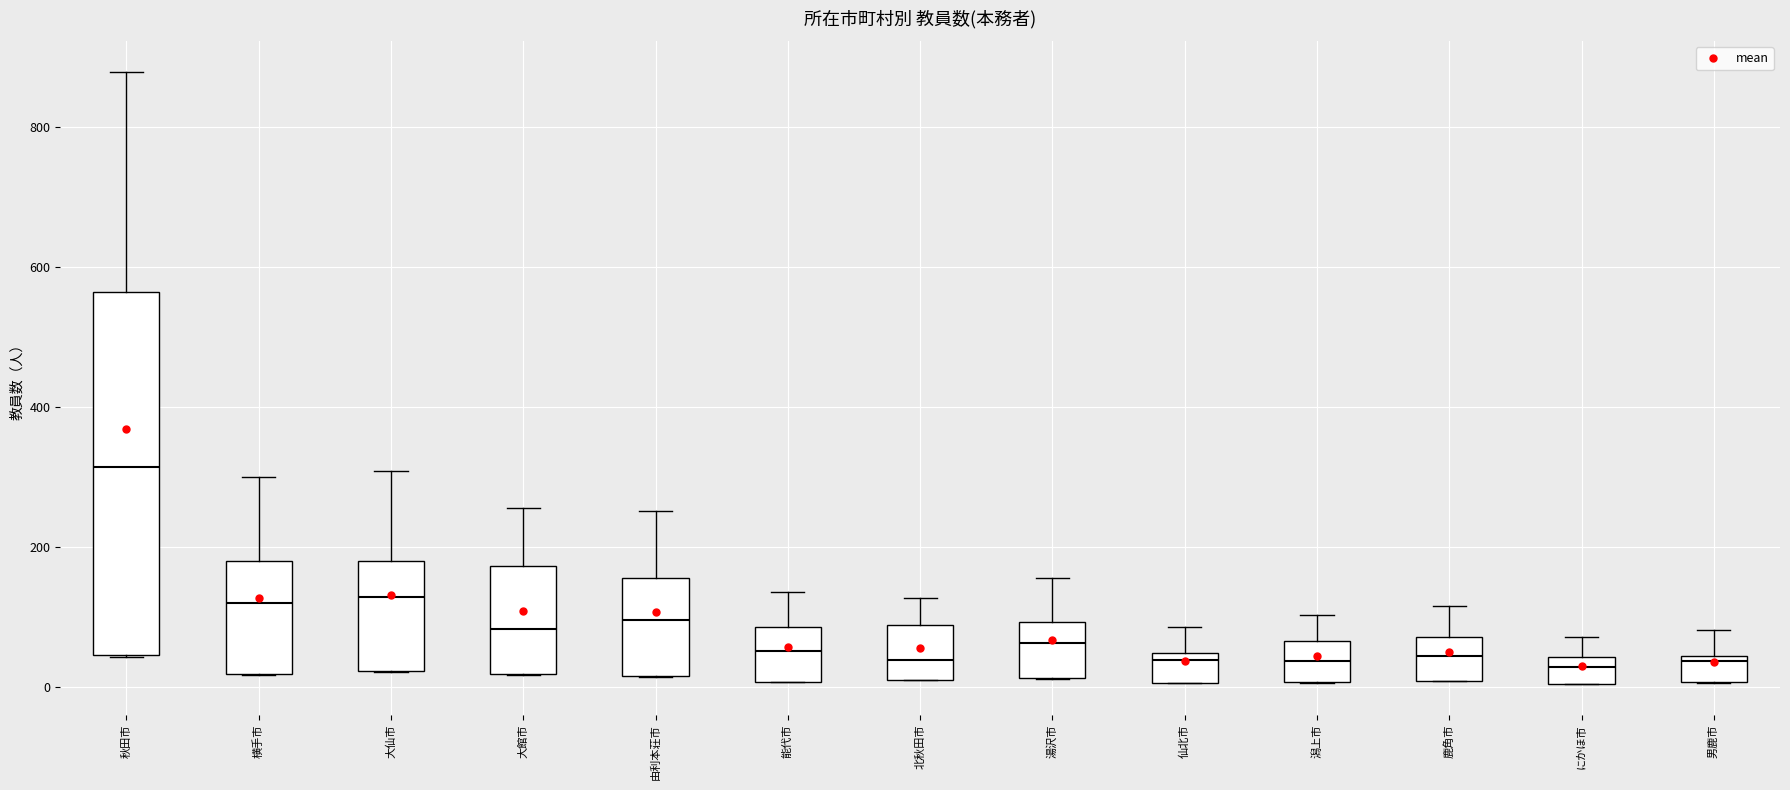

Which box's median line is the highest?

秋田市